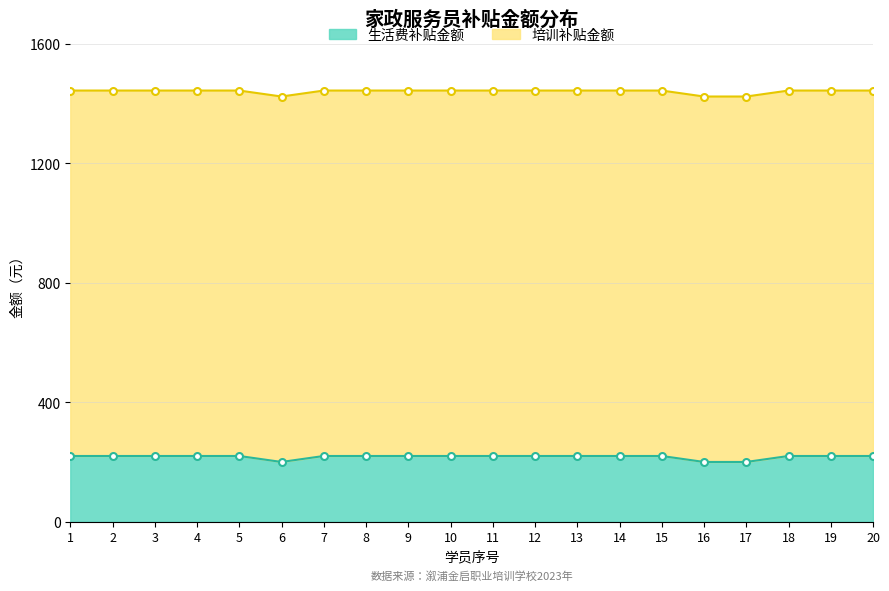

List the labels in order of value, smallest first.

6, 16, 17, 1, 2, 3, 4, 5, 7, 8, 9, 10, 11, 12, 13, 14, 15, 18, 19, 20